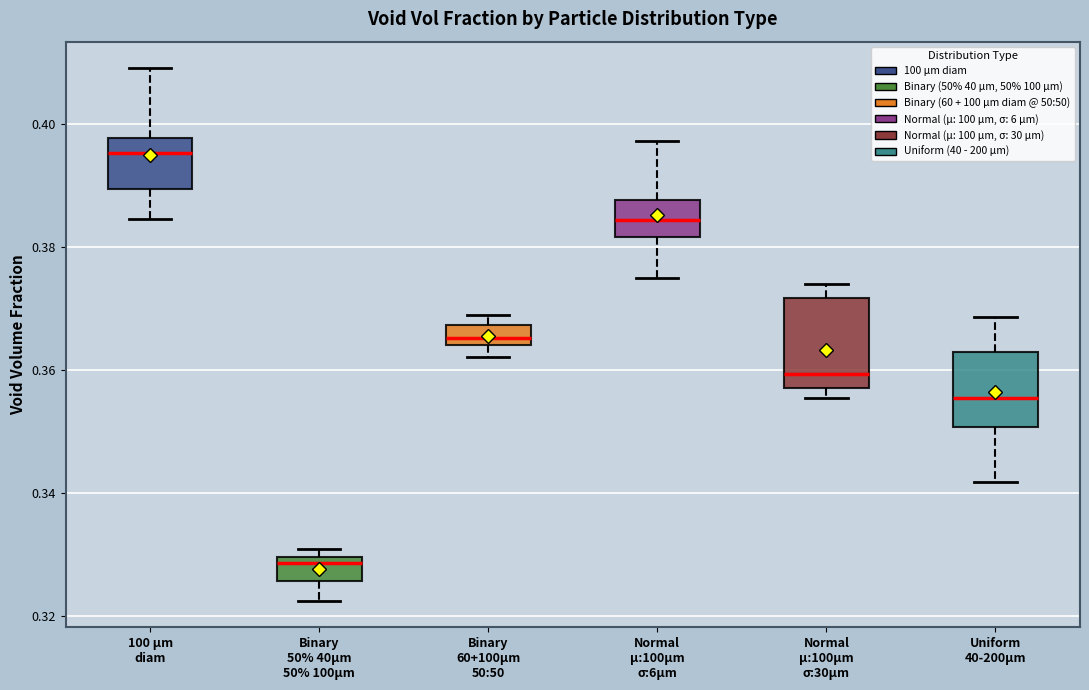

Reading left to right, transcribe this box plot: for each box, give where its median line is, the range the box spans, and where its two whiskers end, as read against the y-axis. The values are not printed on the chart, so give them approximately, as read against the axis.

100 µm diam: median 0.396, box 0.390 to 0.398, whiskers 0.384 to 0.410
Binary 50% 40µm 50% 100µm: median 0.328, box 0.326 to 0.330, whiskers 0.322 to 0.330 (just above the box's upper edge)
Binary 60+100µm 50:50: median 0.366, box 0.364 to 0.368, whiskers 0.362 to 0.368 (just above the box's upper edge)
Normal µ:100µm σ:6µm: median 0.384, box 0.382 to 0.388, whiskers 0.376 to 0.398
Normal µ:100µm σ:30µm: median 0.360, box 0.356 to 0.372, whiskers 0.356 (just below the box's lower edge) to 0.374
Uniform 40-200µm: median 0.356, box 0.350 to 0.362, whiskers 0.342 to 0.368